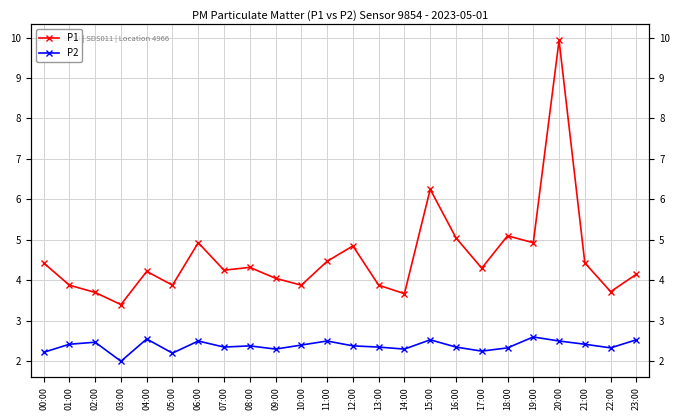

How many P2 values are between 2 and 3?

24